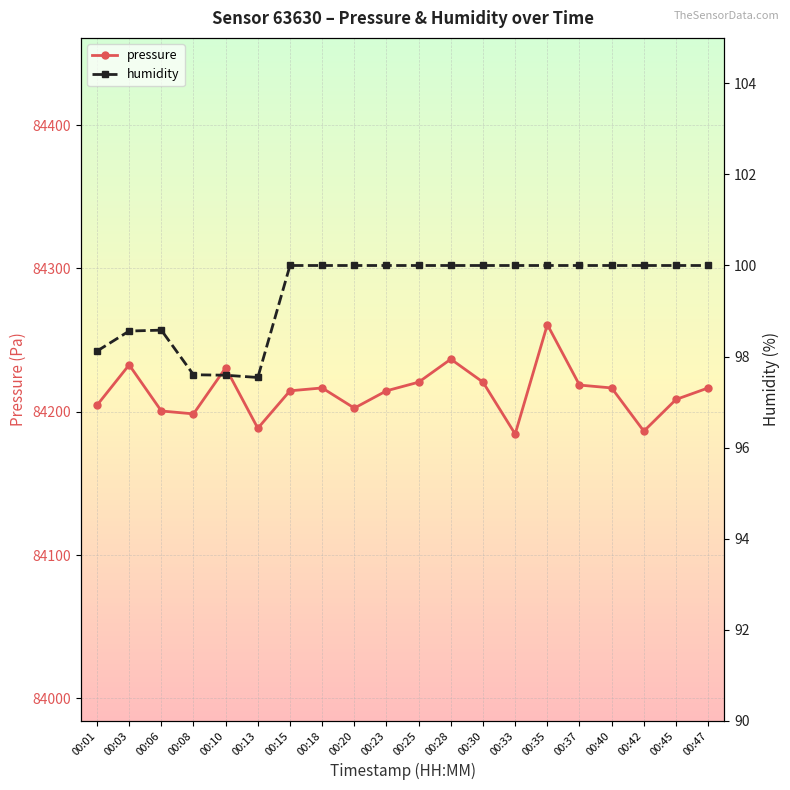

What value does the humidity series have at 00:06?

98.6